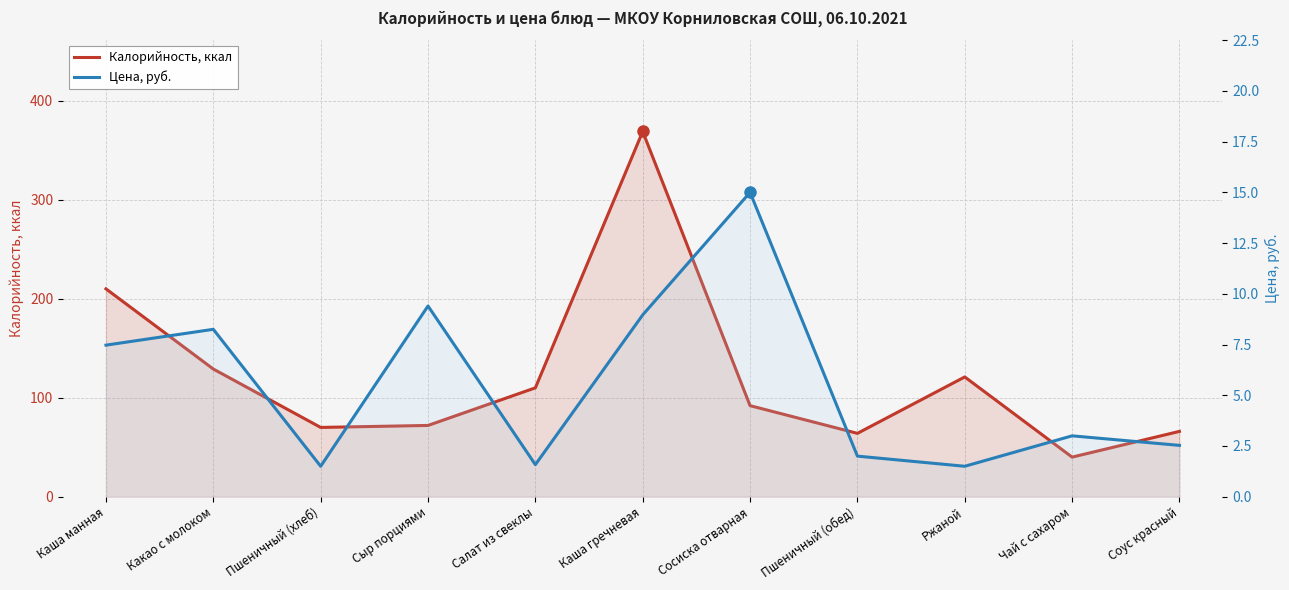

What is the highest value of the Цена, руб. series?

15.0